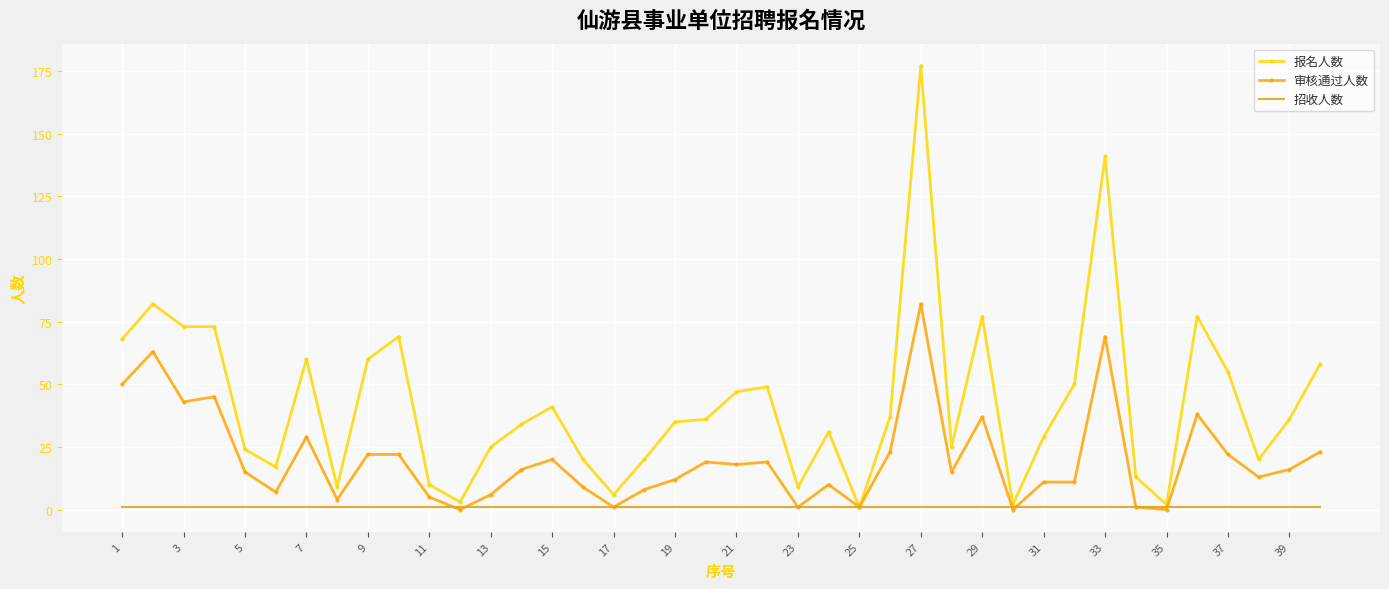

List the series in order of their peak value, highest first.

报名人数, 审核通过人数, 招收人数